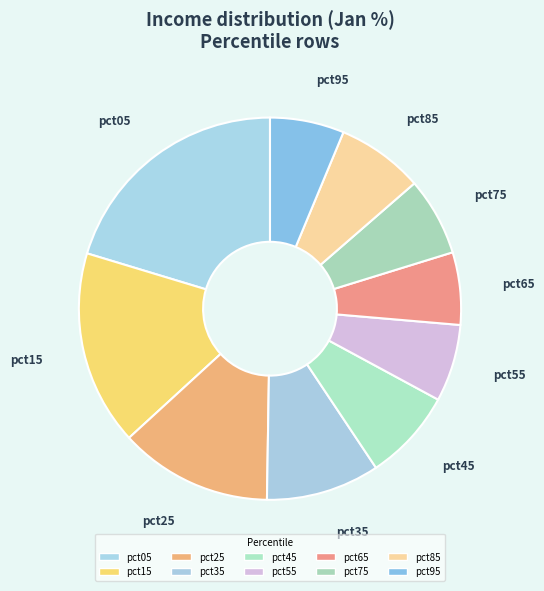

What is the largest slice in the pie chart?

pct05